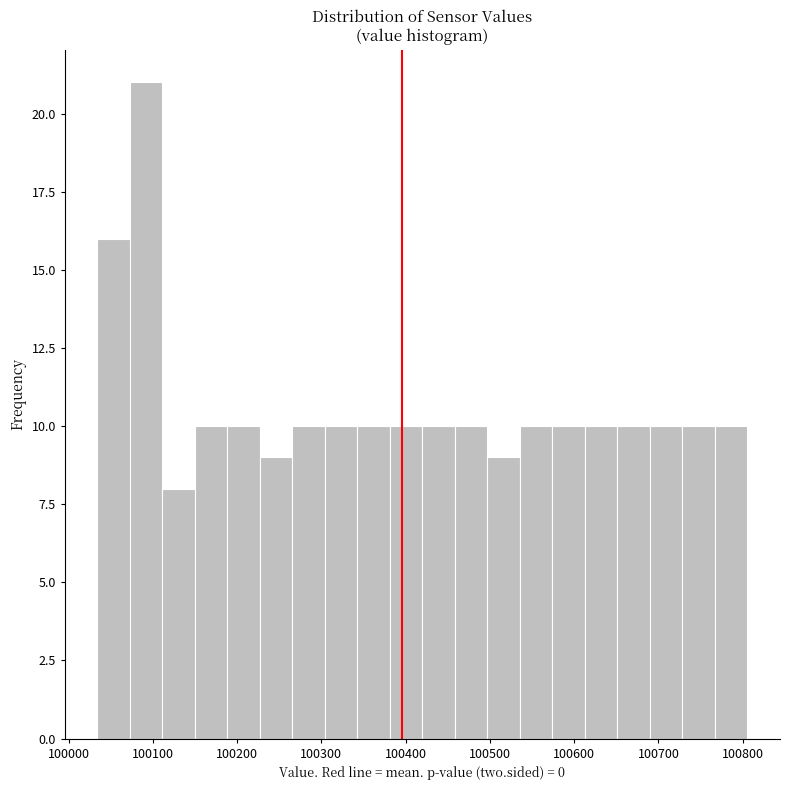

Around what value on the x-axis is the tallest bar? Give the approximate position of its centre, as read against the axis.

100090